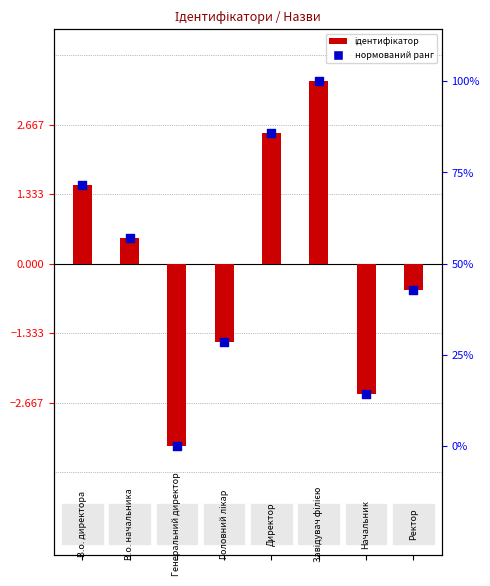

At how many categories does at least one series exceed 0?

4